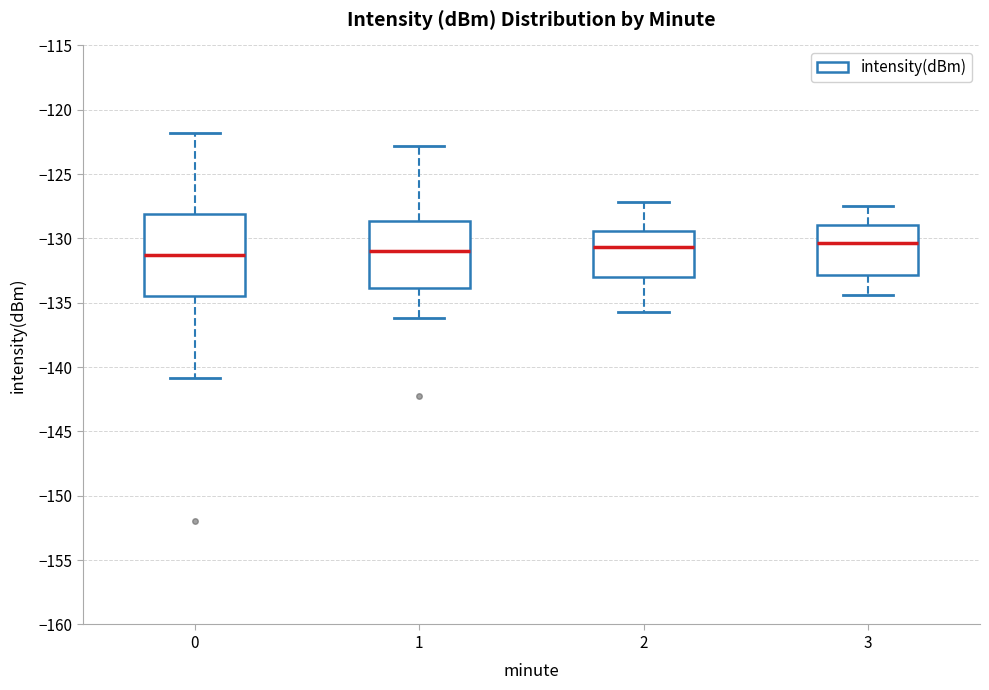

Reading left to right, transcribe this box plot: for each box, give where its median line is, the range the box spans, and where its two whiskers end, as read against the y-axis. The values are not printed on the chart, so give them approximately, as read against the axis.

0: median -131.5, box -134.5 to -128.0, whiskers -141.0 to -122.0
1: median -131.0, box -134.0 to -128.5, whiskers -136.0 to -123.0
2: median -130.5, box -133.0 to -129.5, whiskers -135.5 to -127.0
3: median -130.5, box -133.0 to -129.0, whiskers -134.5 to -127.5